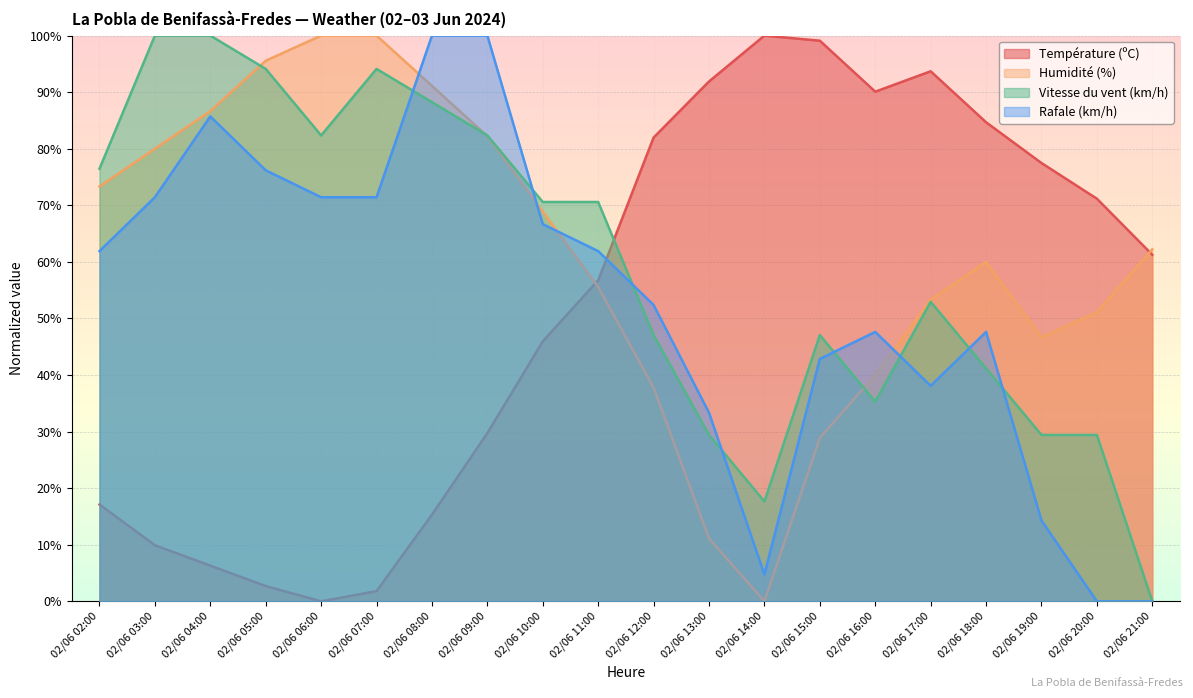

What is the value of the Rafale (km/h) point at the 7th from the left?

100.0